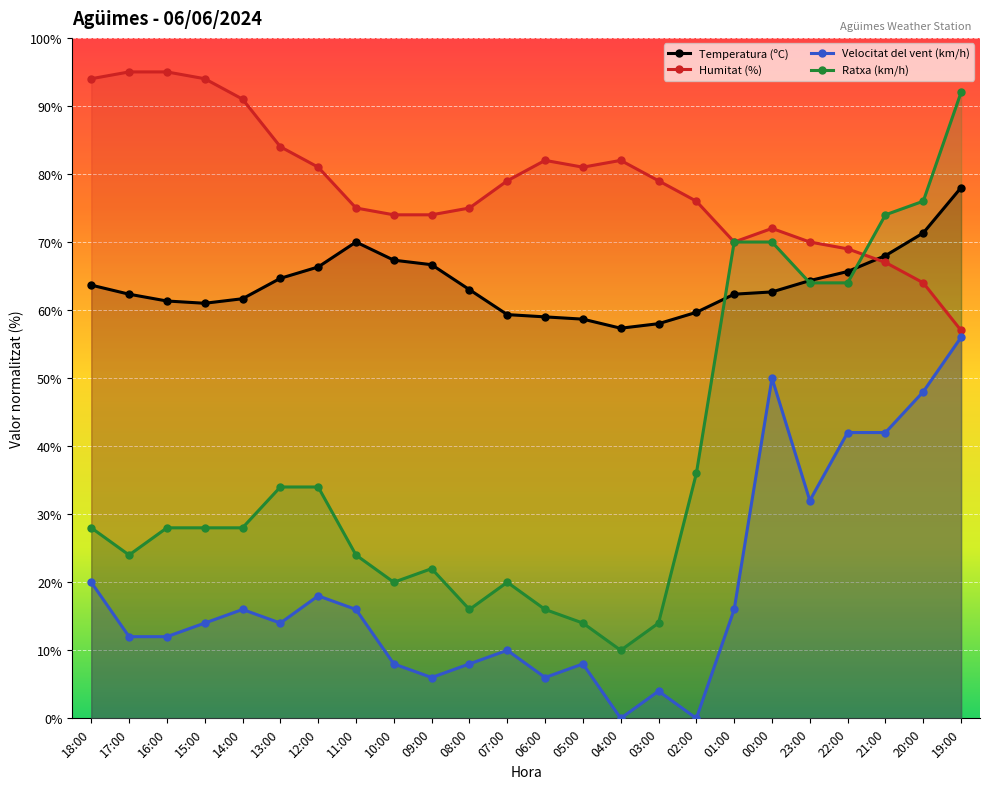

At which category does Ratxa (km/h) reach its first local valley?

17:00